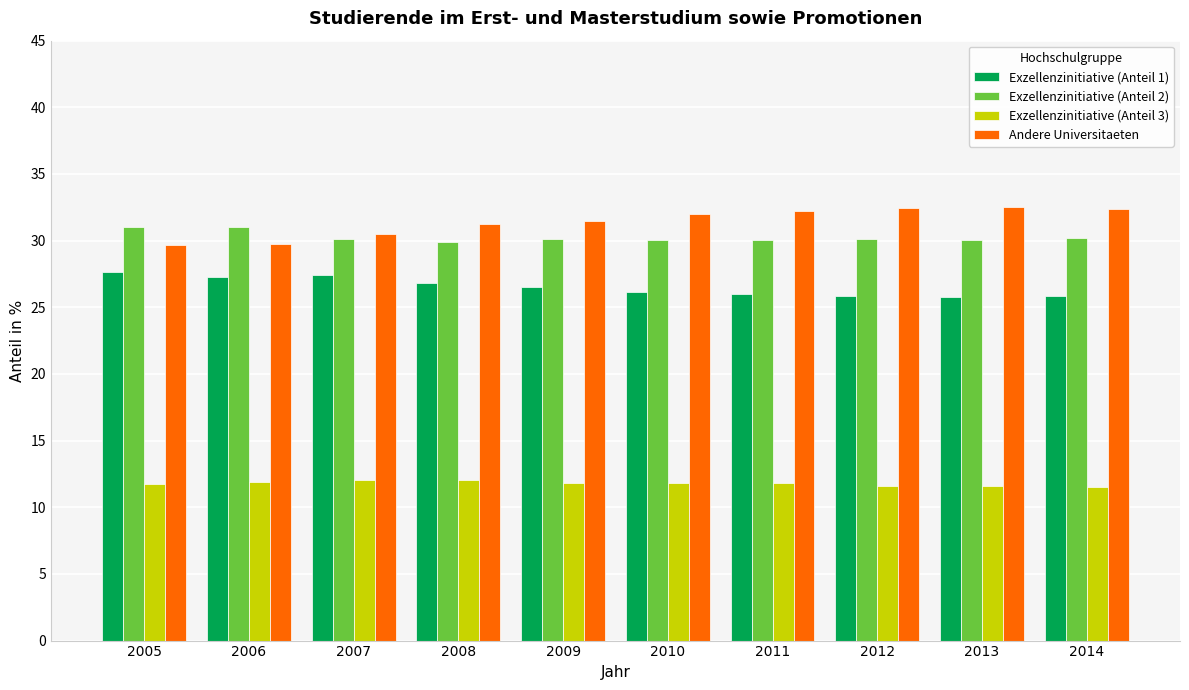

The Exzellenzinitiative (Anteil 2) series shows 30.1 at 2007. True or false?

True